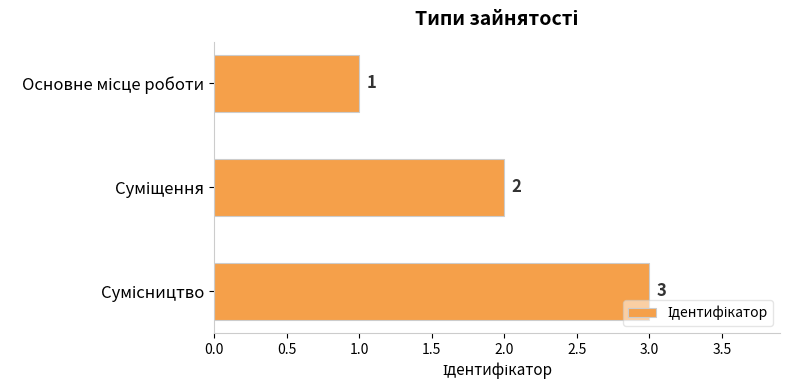

What is the maximum value shown in the chart?

3